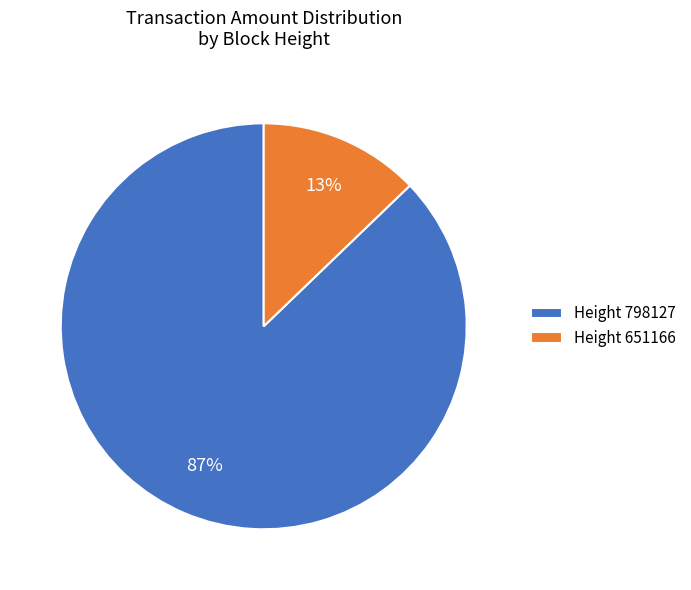

The Height 651166 slice represents 26% of the pie. True or false?

False